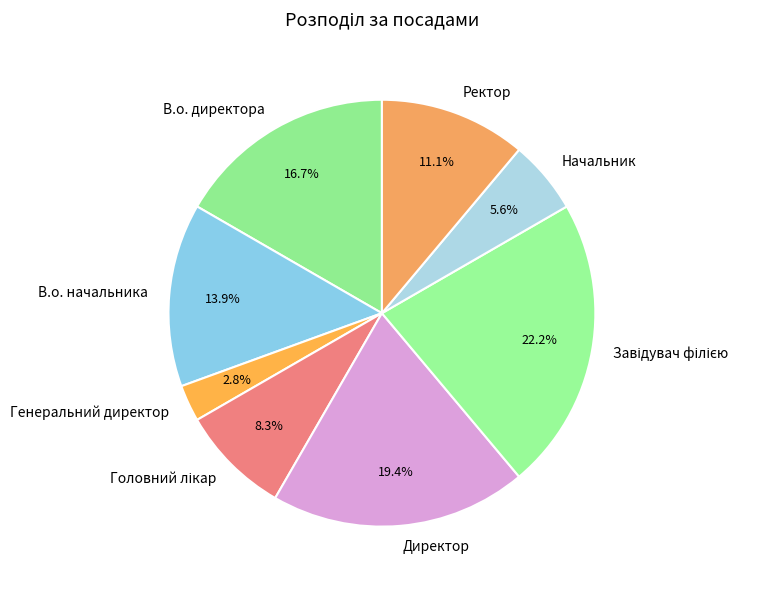

To the nearest percent, what is the difference between the largest and smallest slice percentages?

19%